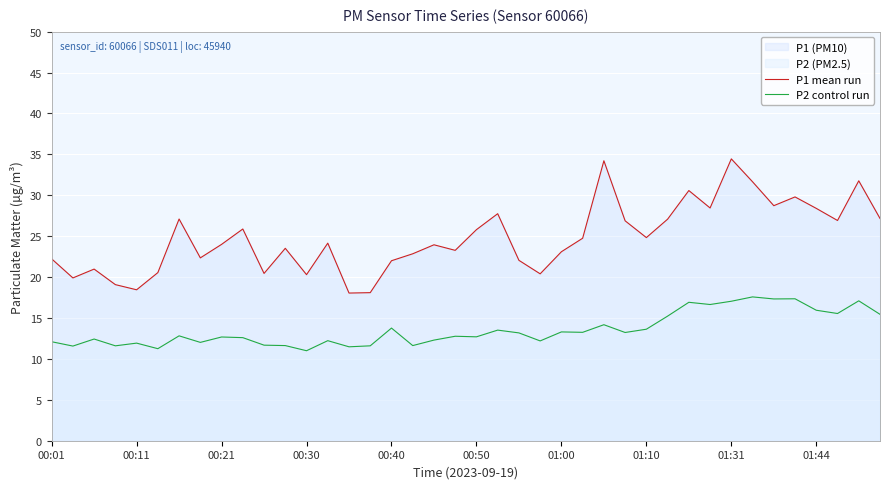

Rank the series by their maximum value, from highest to lowest.

P1 mean run, P2 control run